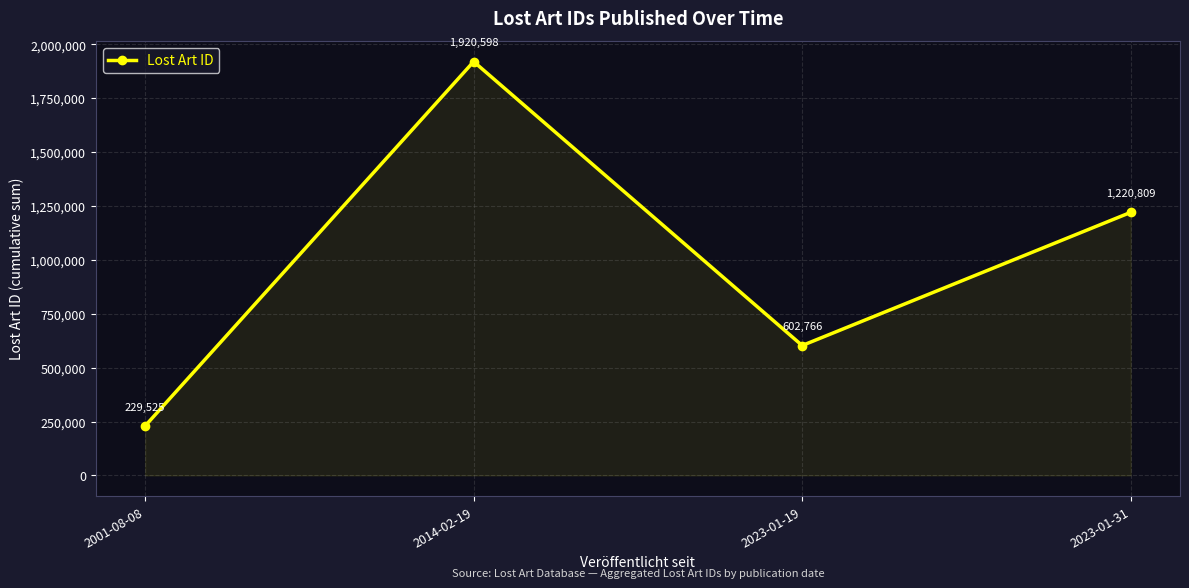

Rank the categories by value from lowest to highest.

2001-08-08, 2023-01-19, 2023-01-31, 2014-02-19